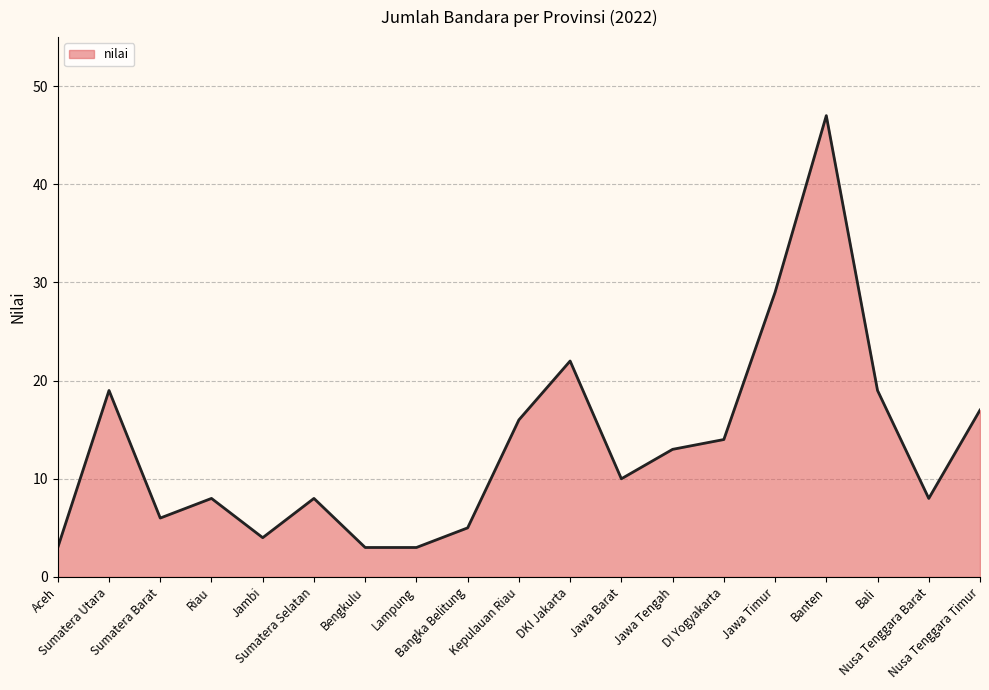

How many lines are shown in the chart?

1